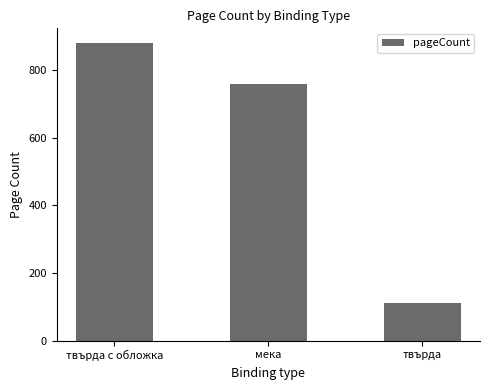

Are the bars grouped side by side (vs. stacked)?

No